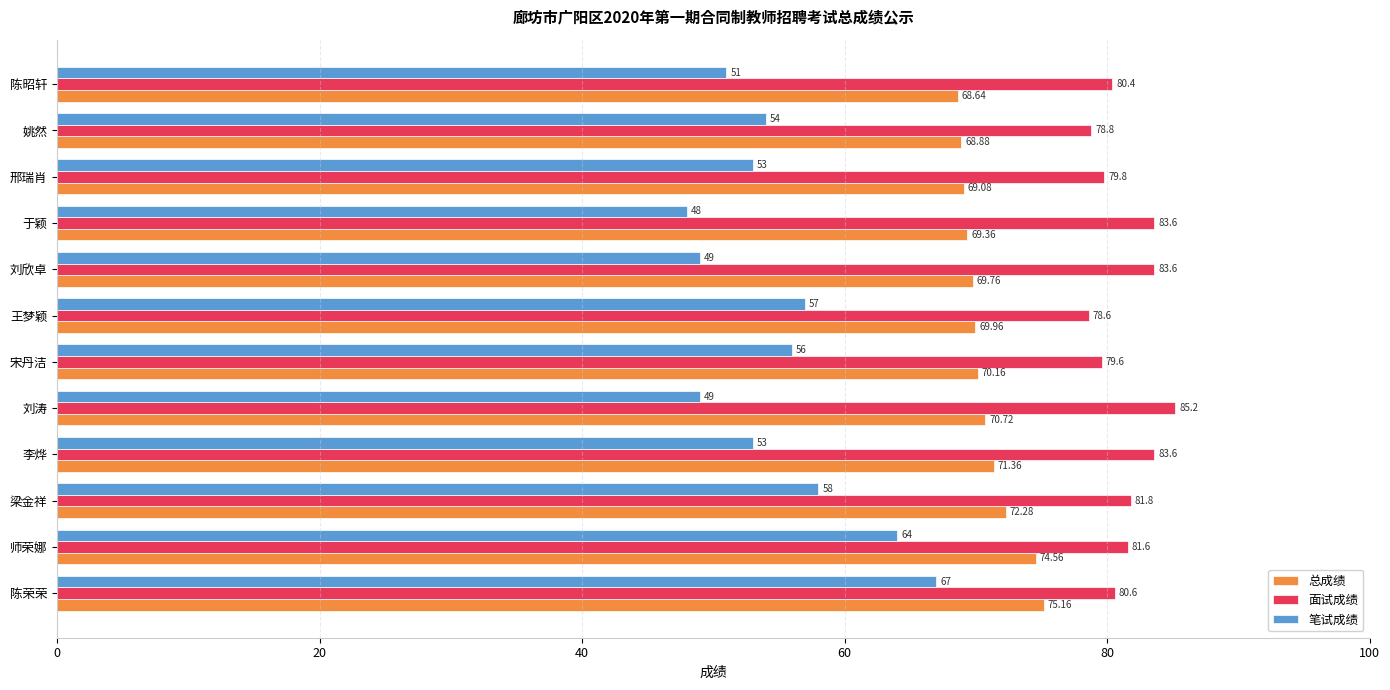

How many categories are shown in the chart?

12